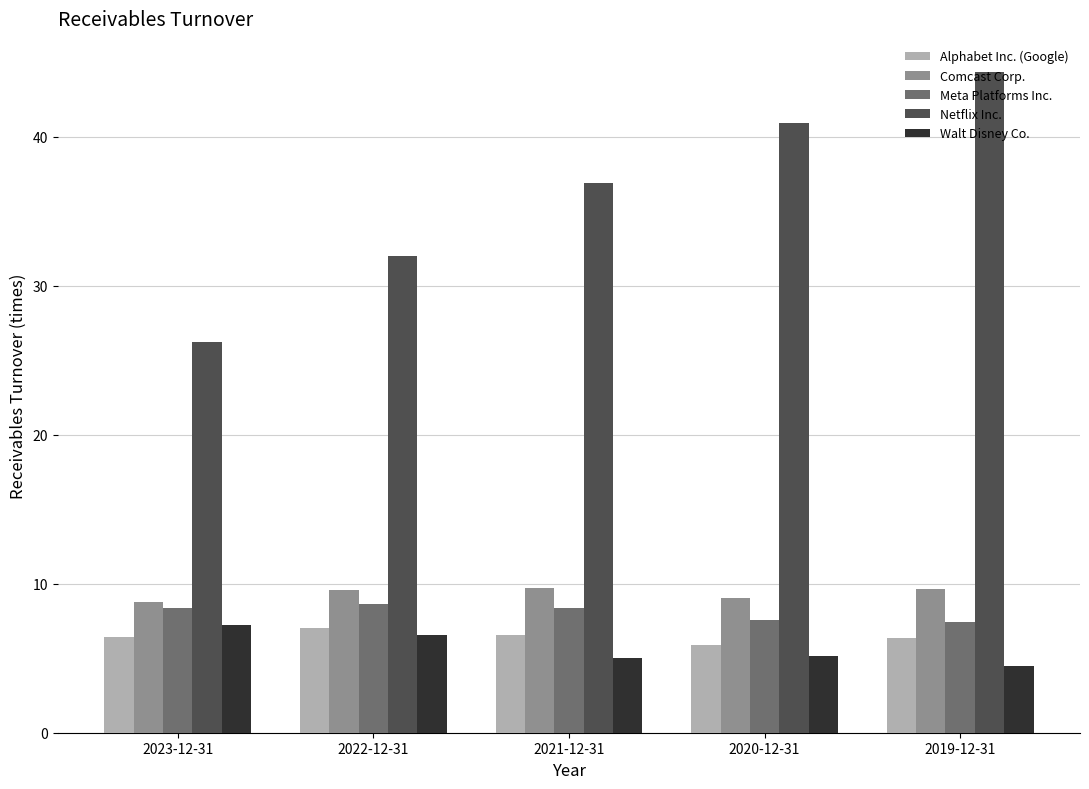

What value does the Meta Platforms Inc. series have at 2021-12-31?

8.4